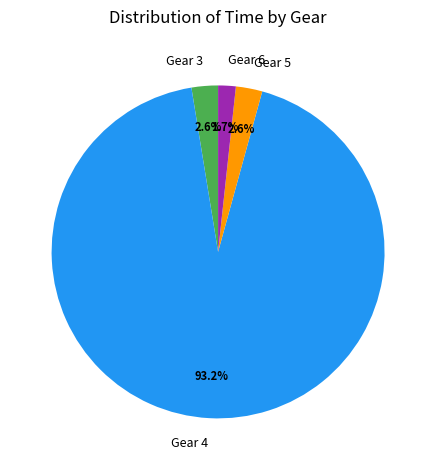

To the nearest percent, what is the difference between the largest and smallest slice percentages?

91%